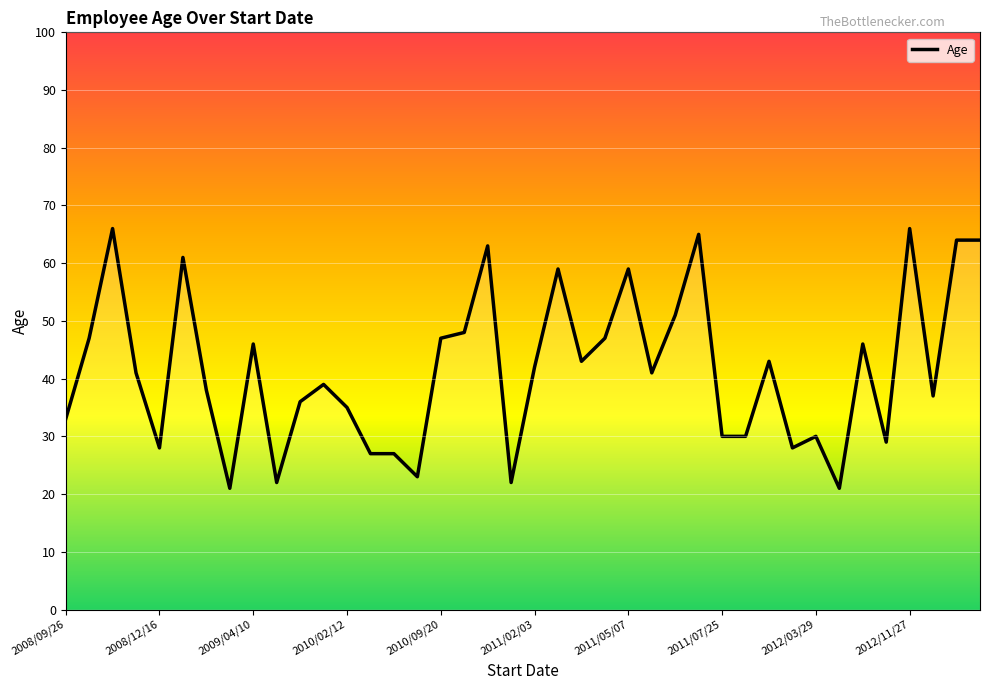

What is the smallest value displayed?

21